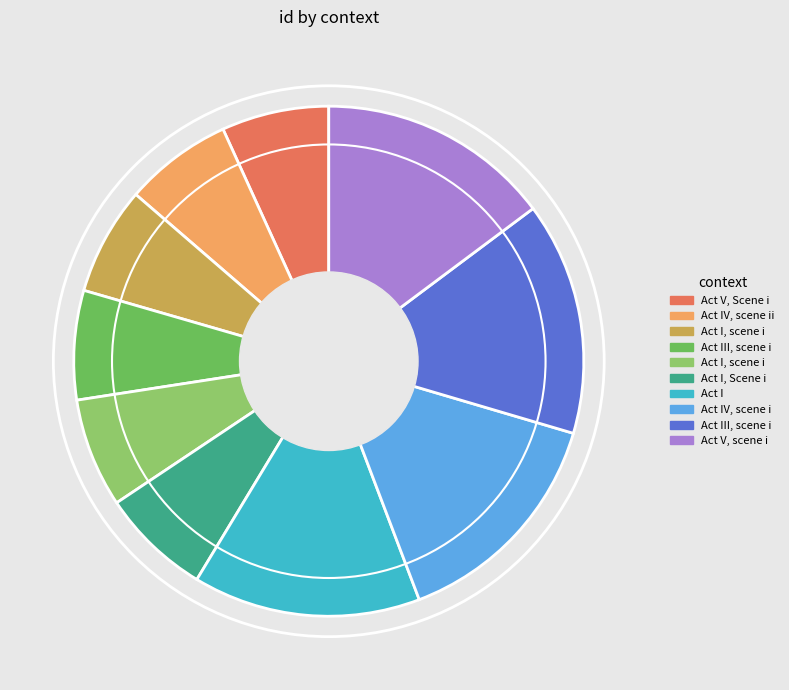

How many slices are in this pie chart?

10